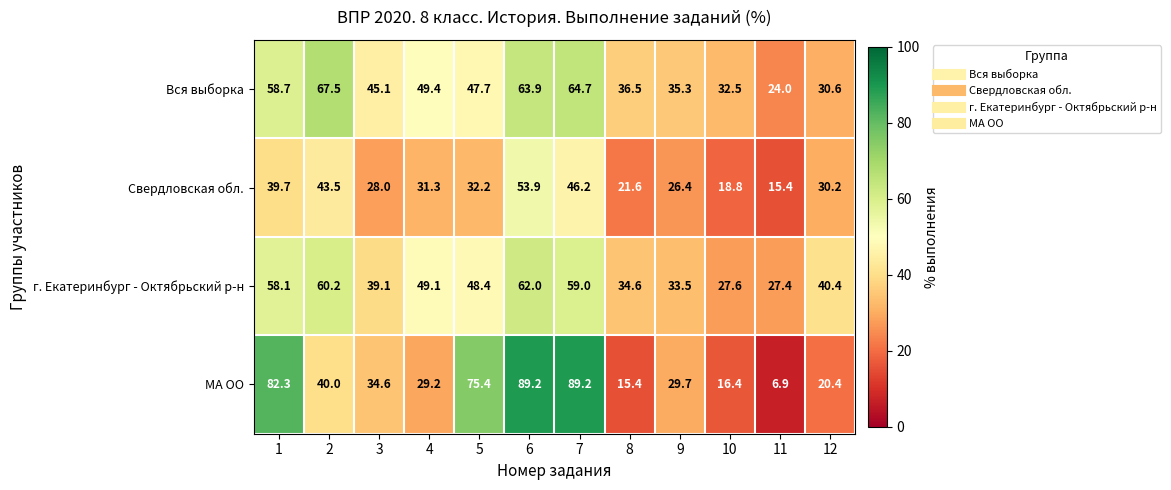

The value of Вся выборка at 10 is 32.5. True or false?

True